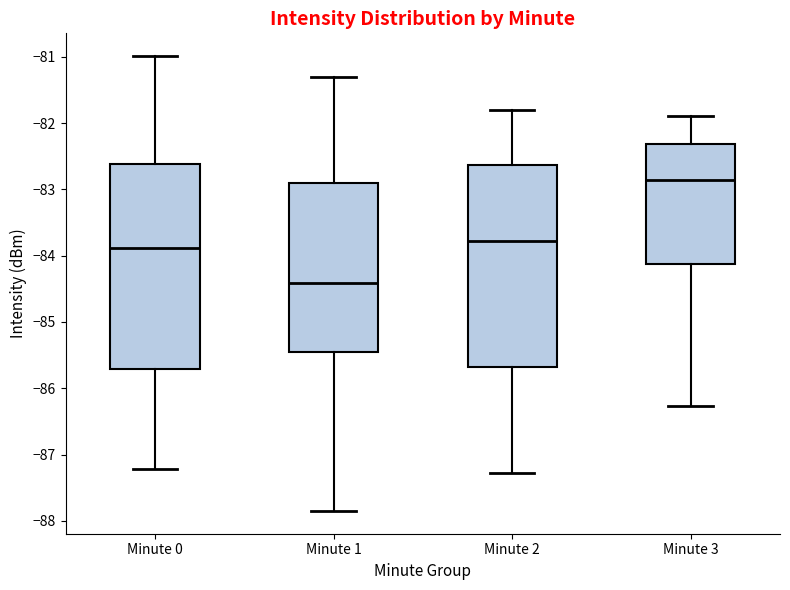

Reading left to right, transcribe this box plot: for each box, give where its median line is, the range the box spans, and where its two whiskers end, as read against the y-axis. The values are not printed on the chart, so give them approximately, as read against the axis.

Minute 0: median -83.9, box -85.7 to -82.6, whiskers -87.2 to -81.0
Minute 1: median -84.4, box -85.5 to -82.9, whiskers -87.8 to -81.3
Minute 2: median -83.8, box -85.7 to -82.6, whiskers -87.3 to -81.8
Minute 3: median -82.9, box -84.1 to -82.3, whiskers -86.3 to -81.9